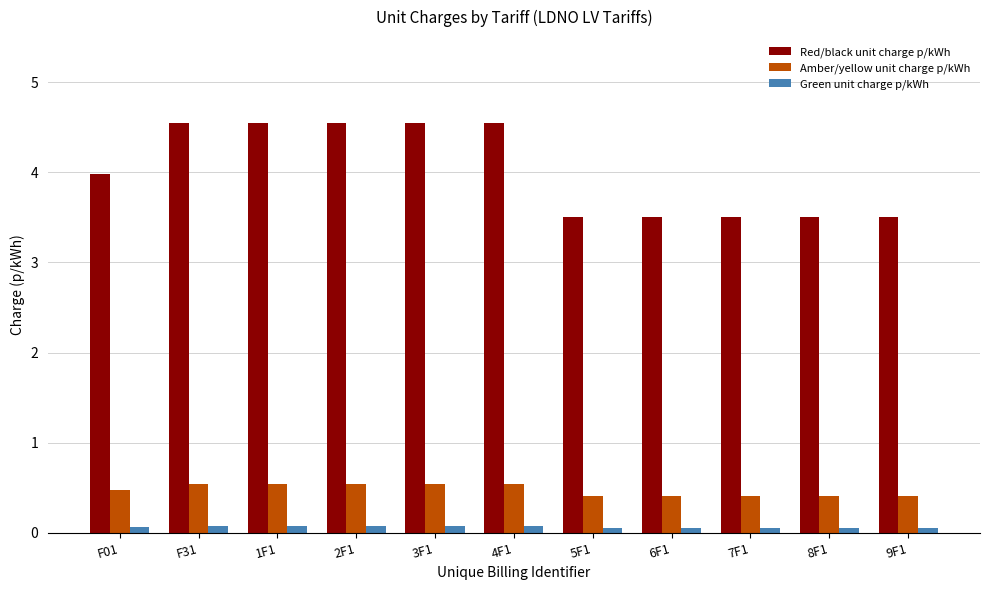

Reading left to right, list all the values displayed in this chart.

Red/black unit charge p/kWh: 4.0	4.5	4.5	4.5	4.5	4.5	3.5	3.5	3.5	3.5	3.5
Amber/yellow unit charge p/kWh: 0.5	0.5	0.5	0.5	0.5	0.5	0.4	0.4	0.4	0.4	0.4
Green unit charge p/kWh: 0.1	0.1	0.1	0.1	0.1	0.1	0.1	0.1	0.1	0.1	0.1